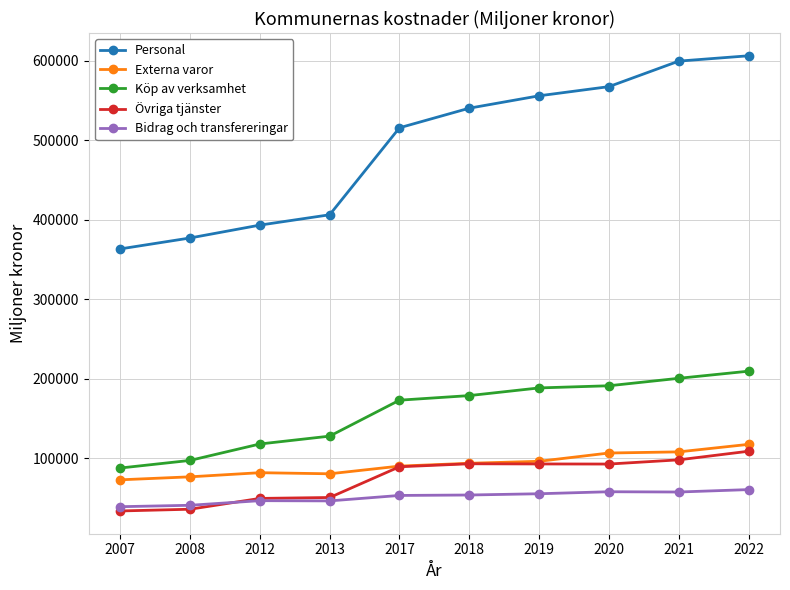

True or false: Köp av verksamhet and Externa varor intersect in this chart.

False